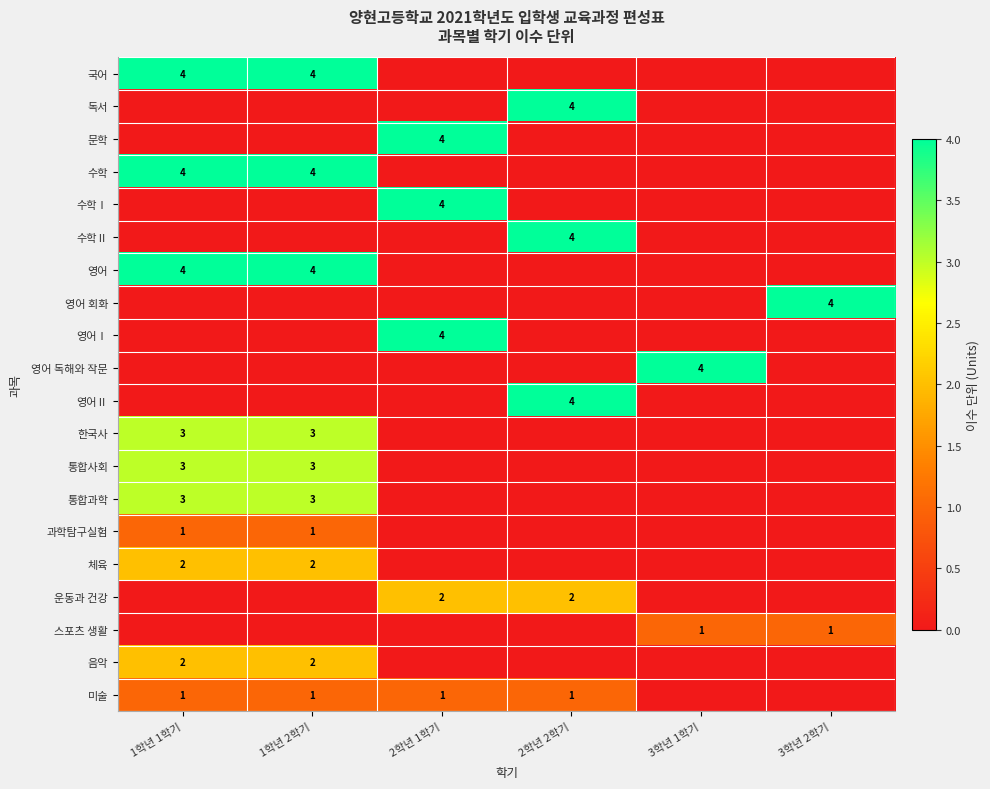

How many categories are shown in the chart?

6